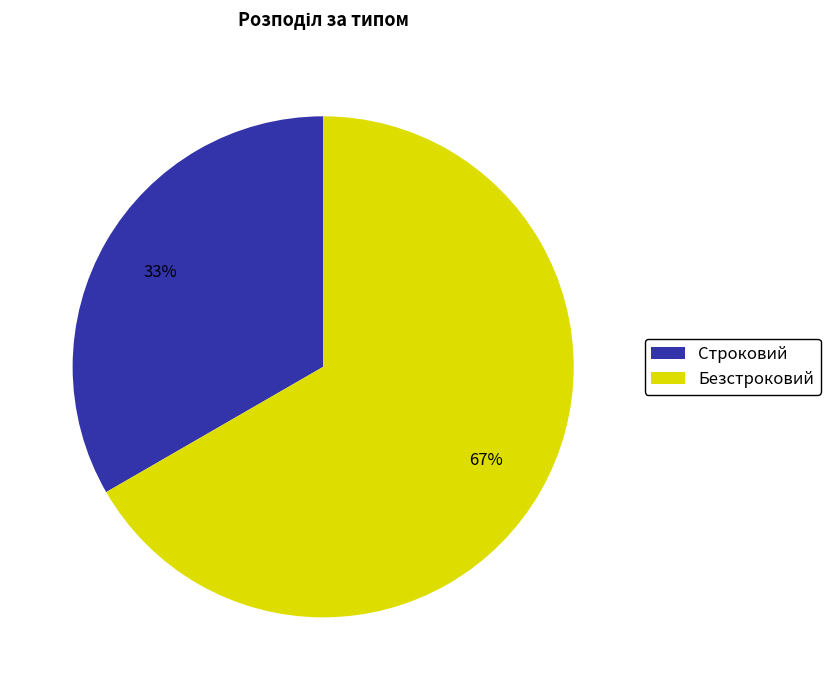

Does Строковий account for over 50% of the chart?

No